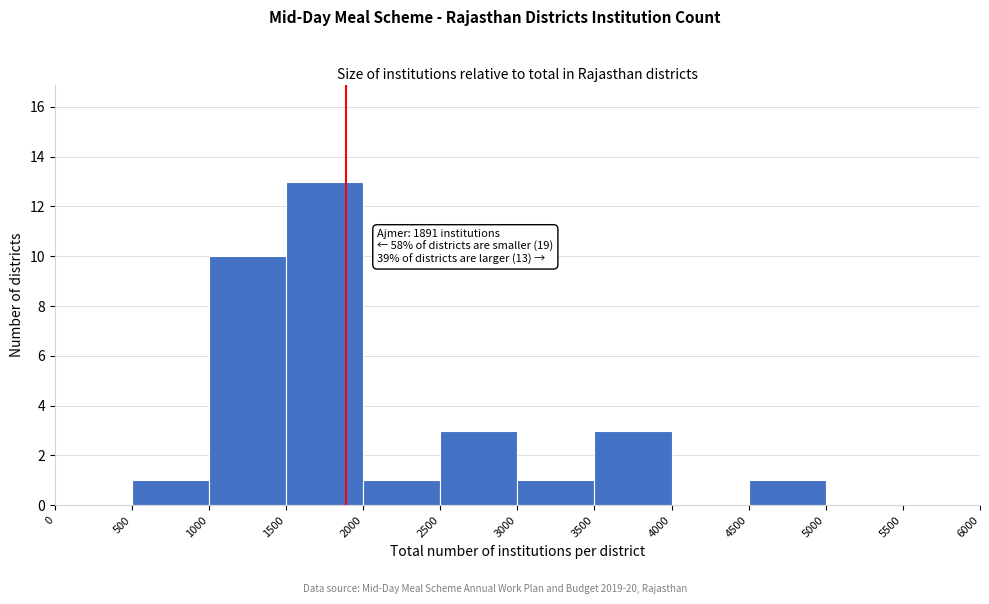

Which range on the x-axis has the tallest bar?

1500 to 2000